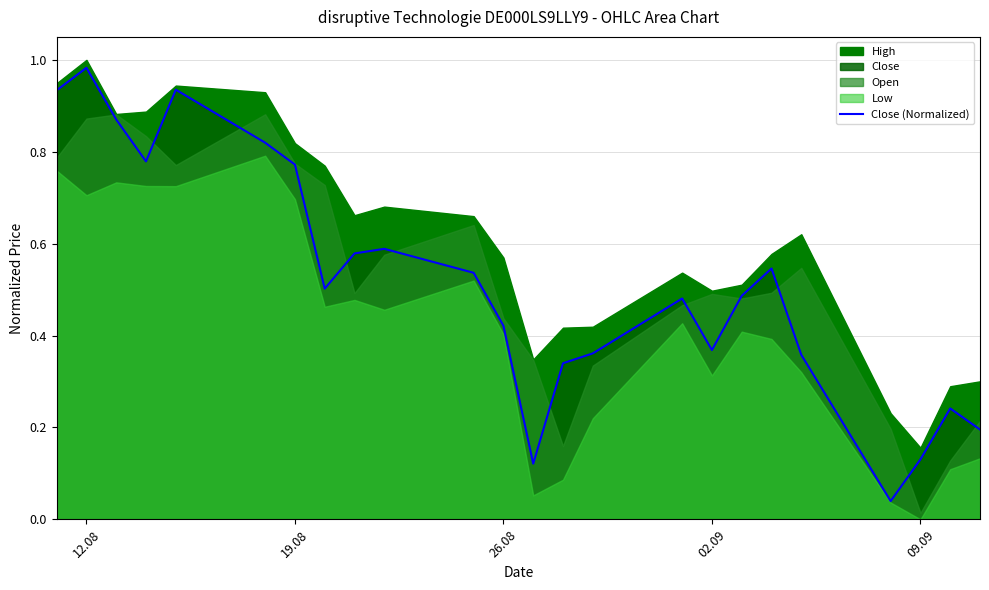

What is the difference between the second highest and second lowest values?

0.8